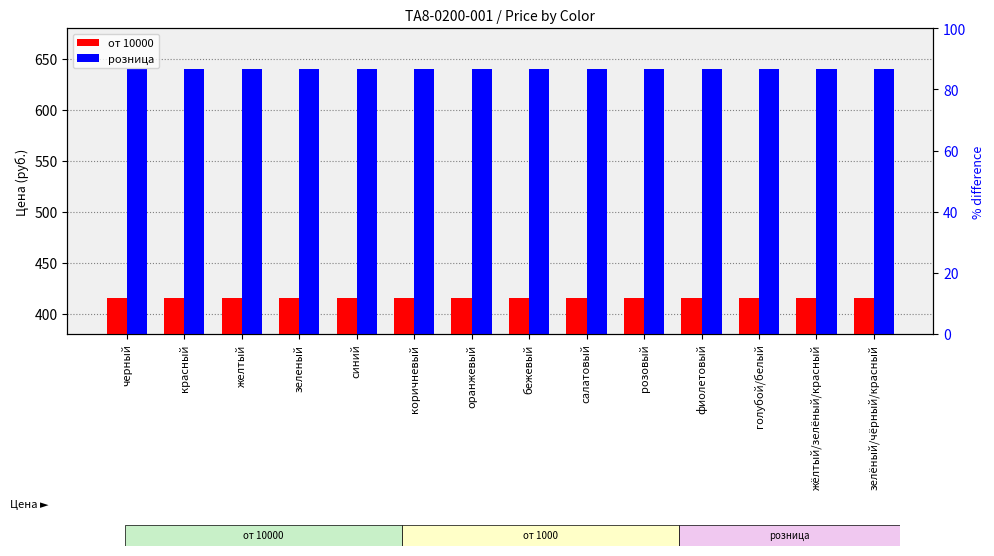

How many bars are there in each group?

2